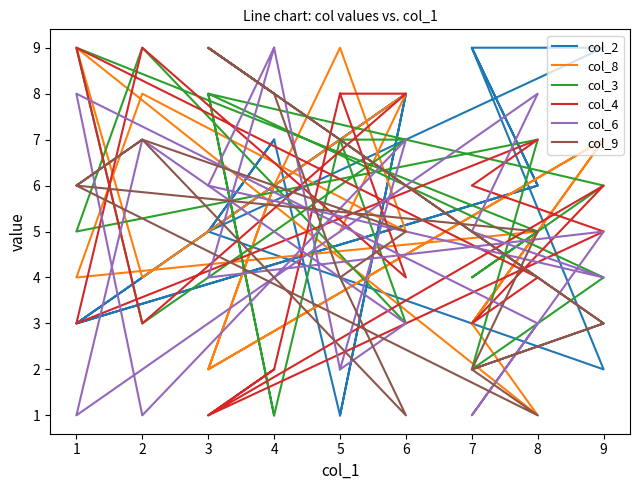

Which series has the largest range (max minus min)?

col_2